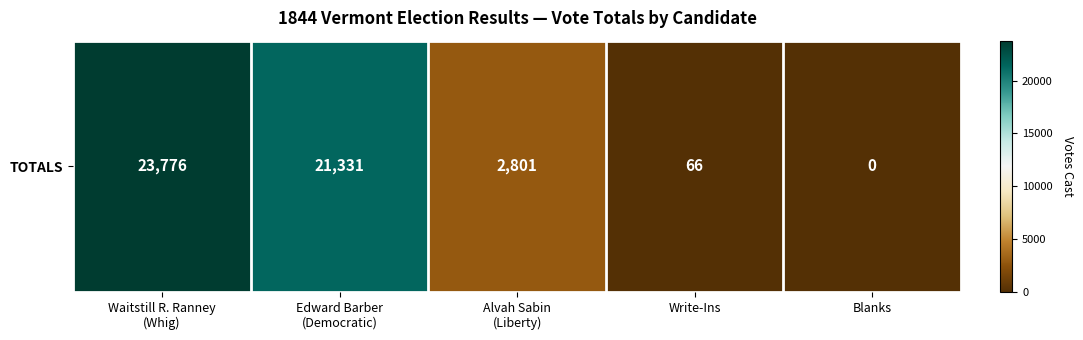

What is the difference between the maximum and second lowest values?

23710